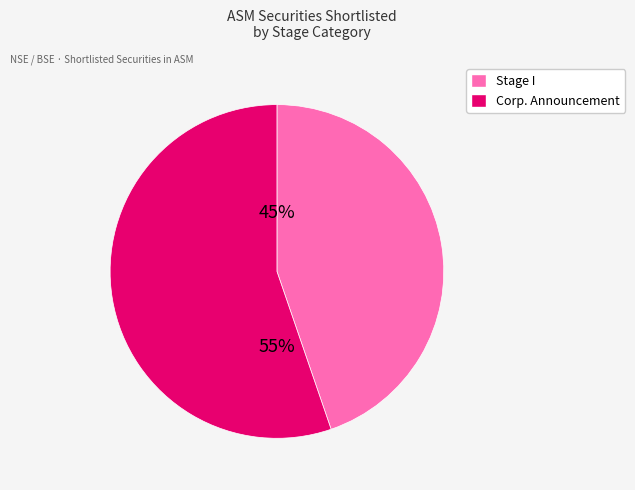

What percentage is the Stage I slice, to the nearest percent?

45%